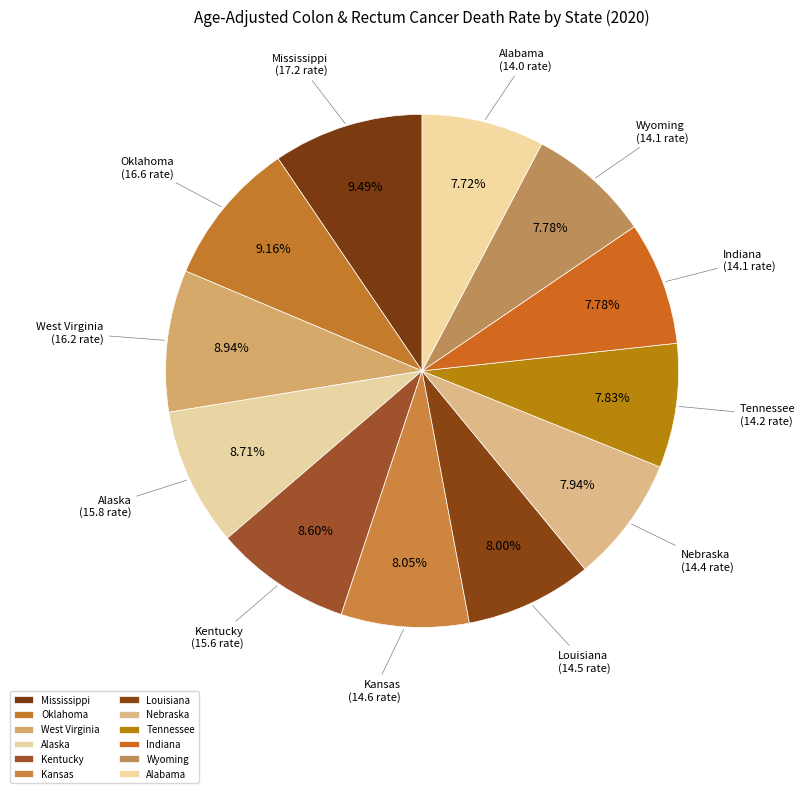

The Kentucky slice represents 1% of the pie. True or false?

False